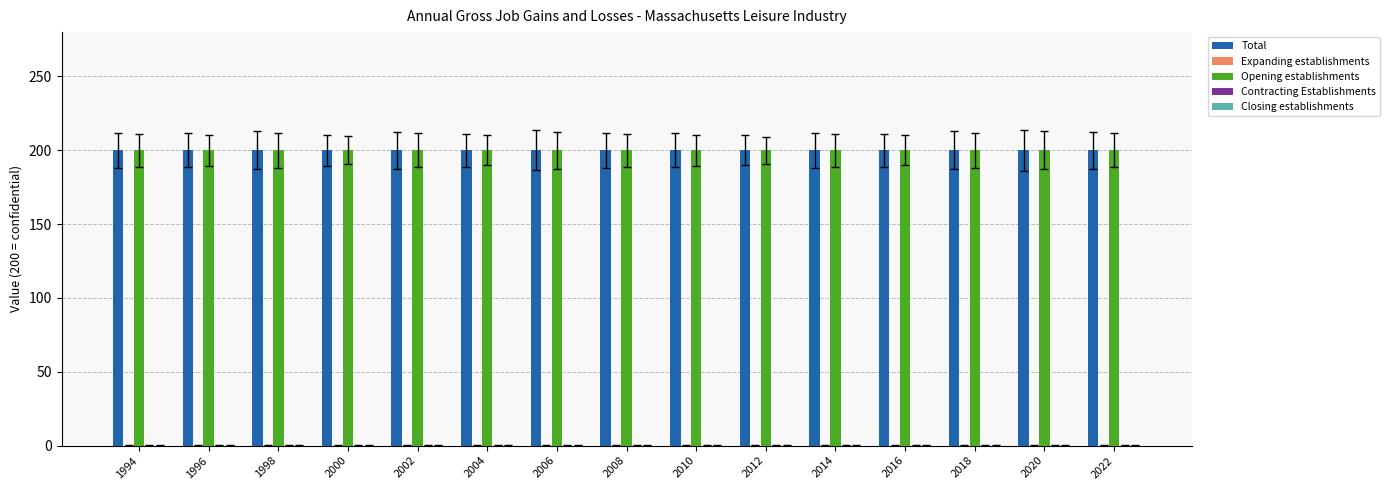

Which category has the lowest value in the Closing establishments series?

1994